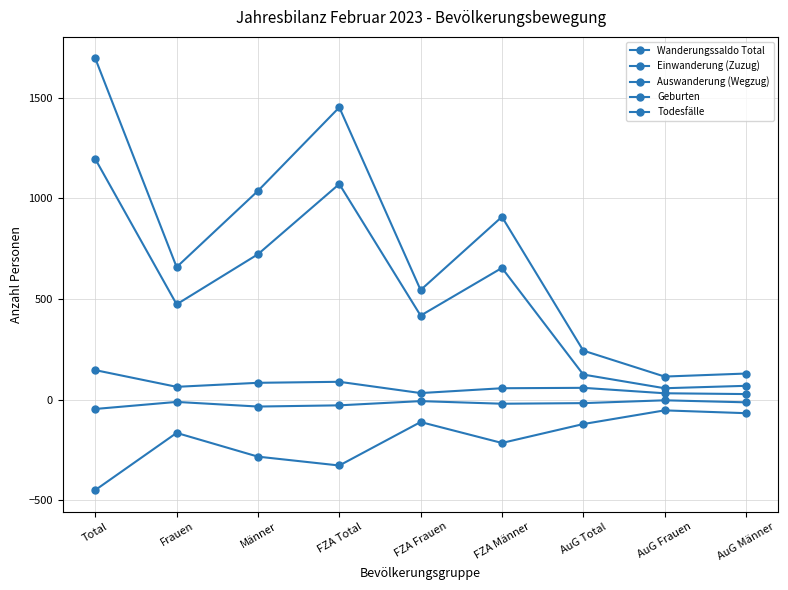

Reading right to left, what are all the values shown in this chart?

Wanderungssaldo Total: AuG Männer=68	AuG Frauen=56	AuG Total=124	FZA Männer=654	FZA Frauen=417	FZA Total=1071	Männer=722	Frauen=473	Total=1195
Einwanderung (Zuzug): AuG Männer=129	AuG Frauen=114	AuG Total=243	FZA Männer=908	FZA Frauen=544	FZA Total=1452	Männer=1037	Frauen=658	Total=1695
Auswanderung (Wegzug): AuG Männer=-68	AuG Frauen=-54	AuG Total=-122	FZA Männer=-216	FZA Frauen=-112	FZA Total=-328	Männer=-284	Frauen=-166	Total=-450
Geburten: AuG Männer=27	AuG Frauen=31	AuG Total=58	FZA Männer=56	FZA Frauen=32	FZA Total=88	Männer=83	Frauen=63	Total=146
Todesfälle: AuG Männer=-14	AuG Frauen=-4	AuG Total=-18	FZA Männer=-21	FZA Frauen=-8	FZA Total=-29	Männer=-35	Frauen=-12	Total=-47